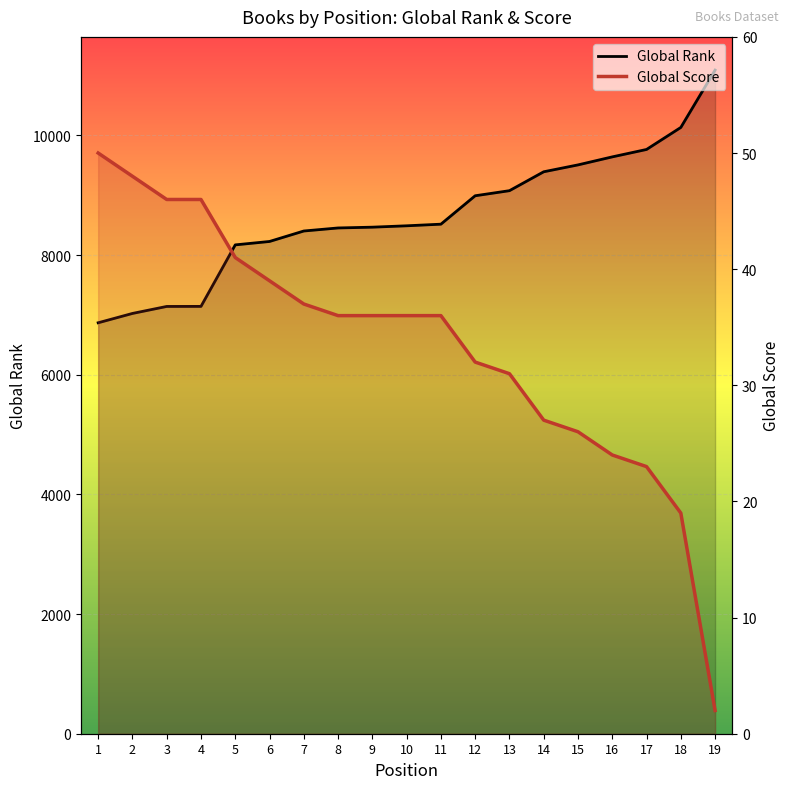

At which label does Global Score reach its peak?

1